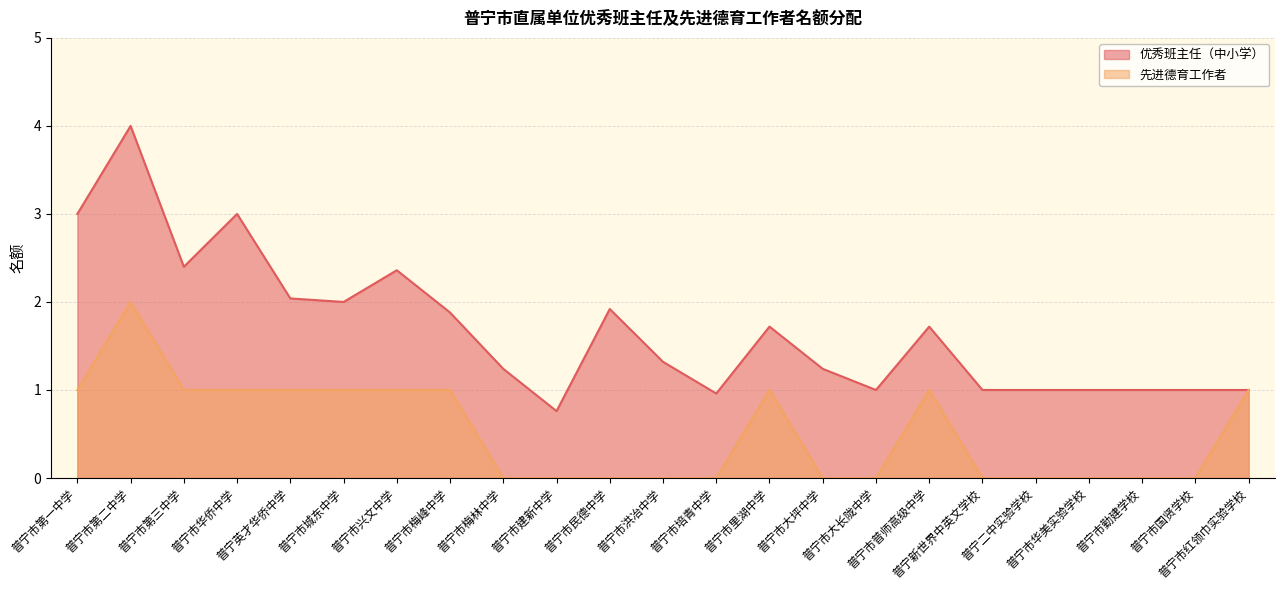

List the series in order of their peak value, lowest first.

先进德育工作者, 优秀班主任（中小学）